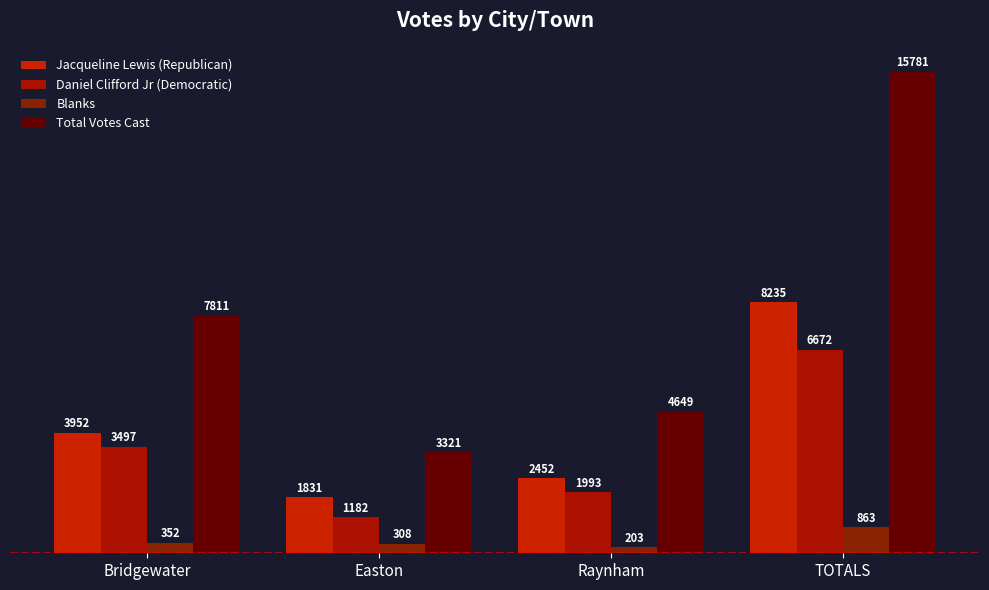

At which category does the chart reach its minimum across all series?

Raynham